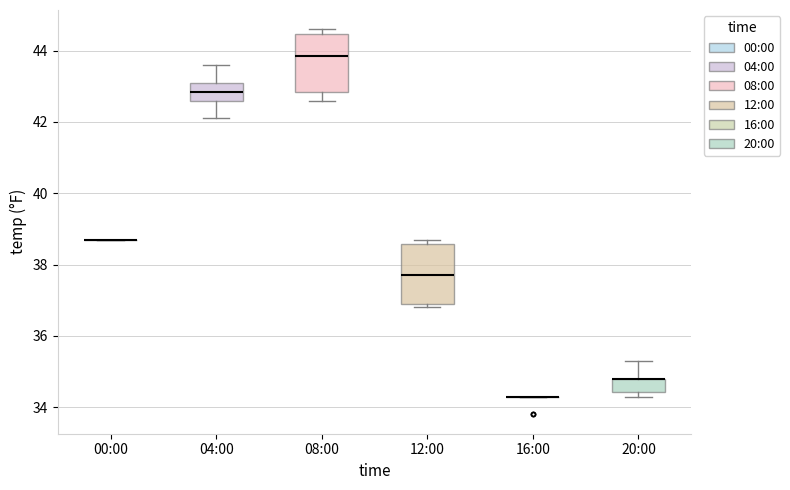

Reading left to right, transcribe this box plot: for each box, give where its median line is, the range the box spans, and where its two whiskers end, as read against the y-axis. The values are not printed on the chart, so give them approximately, as read against the axis.

00:00: box collapsed to a line at 38.8, whiskers 38.8 to 38.8
04:00: median 42.8, box 42.6 to 43.2, whiskers 42.2 to 43.6
08:00: median 43.8, box 42.8 to 44.4, whiskers 42.6 to 44.6
12:00: median 37.8, box 37.0 to 38.6, whiskers 36.8 to 38.8
16:00: box collapsed to a line at 34.4, whiskers 34.4 to 34.4
20:00: median 34.8 (drawn on the box's upper edge), box 34.4 to 34.8, whiskers 34.4 (just below the box's lower edge) to 35.4